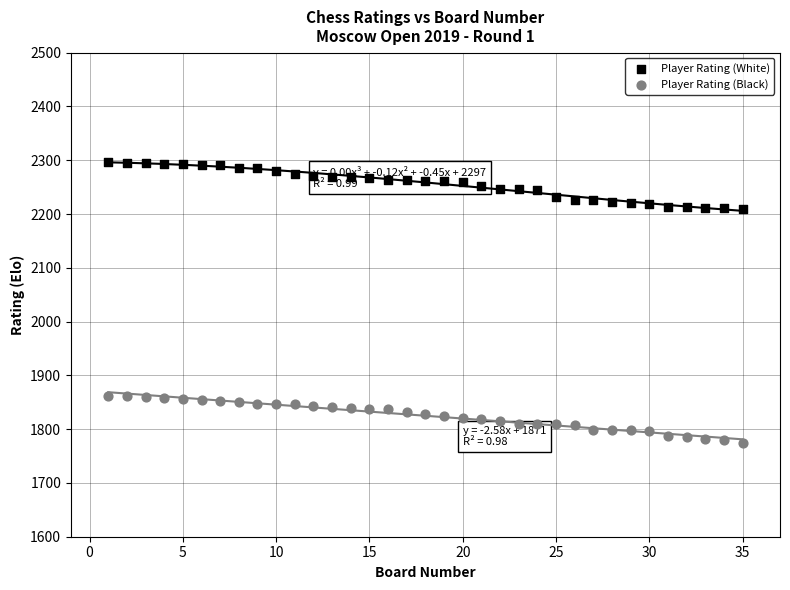

Across all data points, what is the range of X values (max minus min)?

34